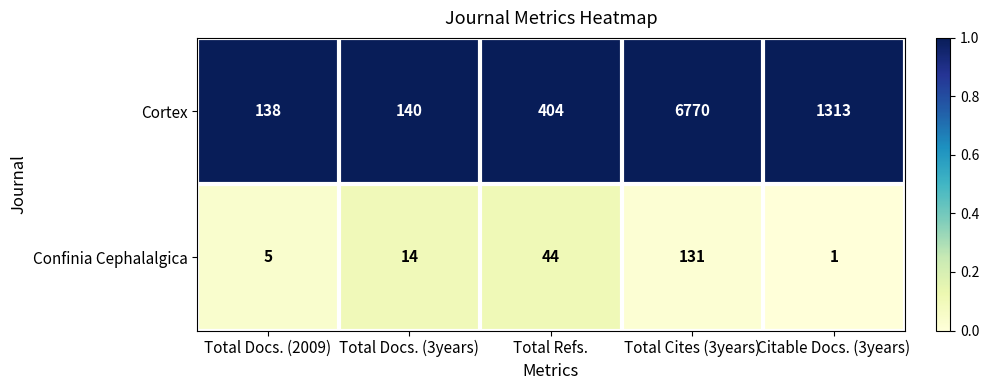

At Total Refs., list the series in order from smallest to largest.

Confinia Cephalalgica, Cortex